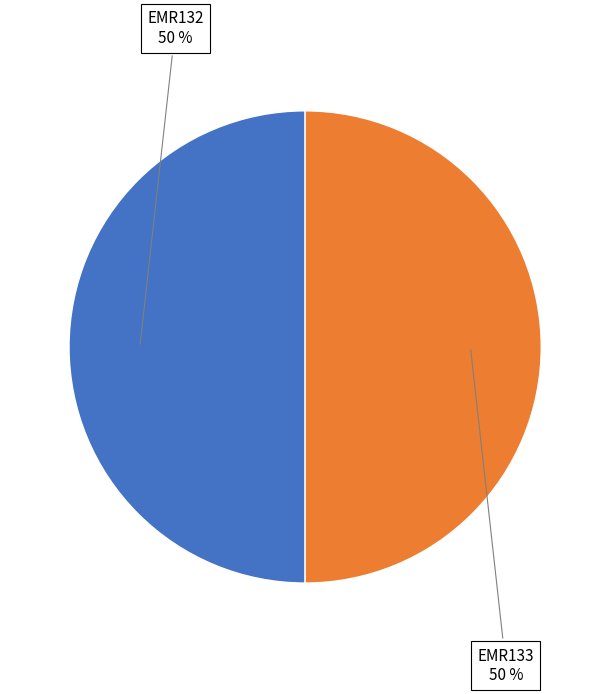

Is it true that EMR133 is 42% of the pie?

False